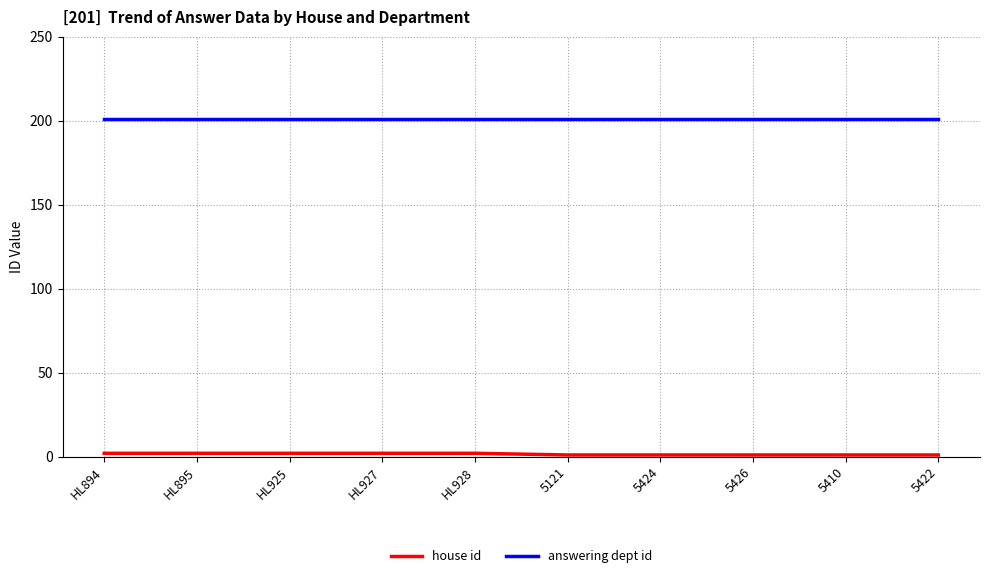

True or false: answering dept id has a value of 201 at 5422.

True